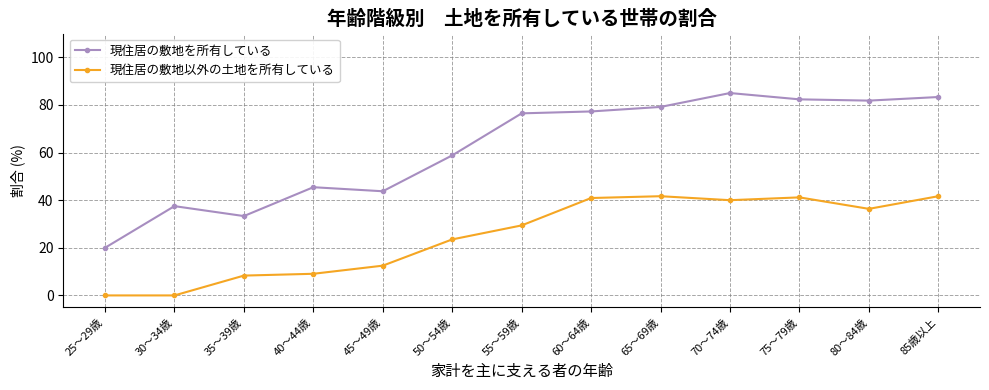

What are all the series names shown in the legend?

現住居の敷地を所有している, 現住居の敷地以外の土地を所有している